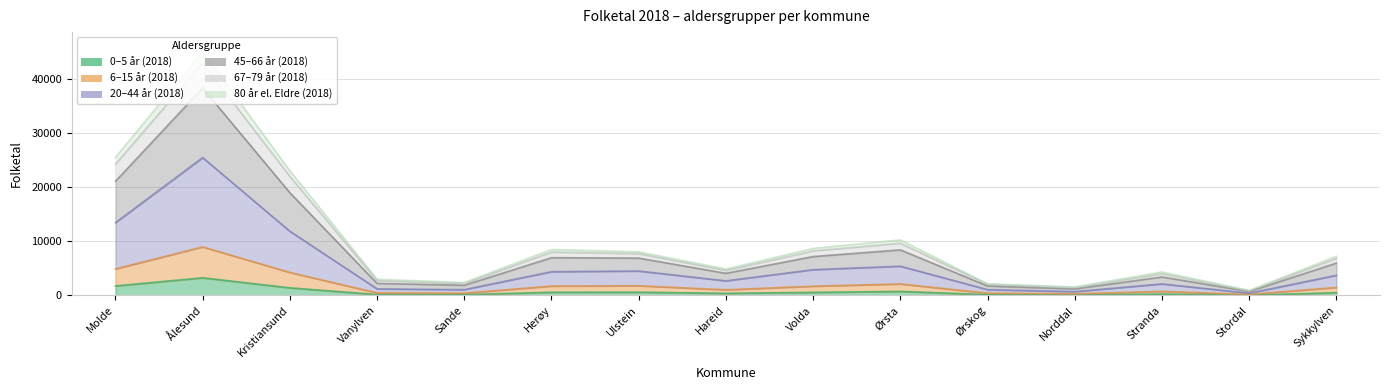

At which category is the sum across all series the highest?

Ålesund